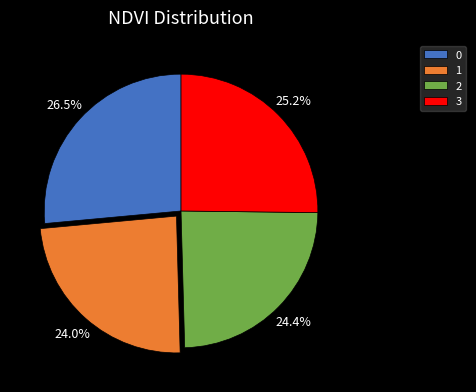

What percentage is NOT represented by 2?

75.6%